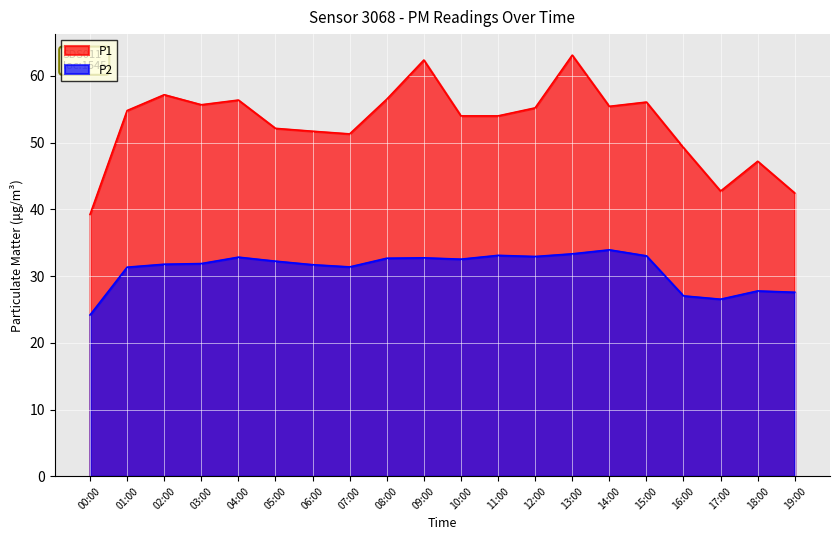

The value of P2 at 18:00 is 27.8. True or false?

True